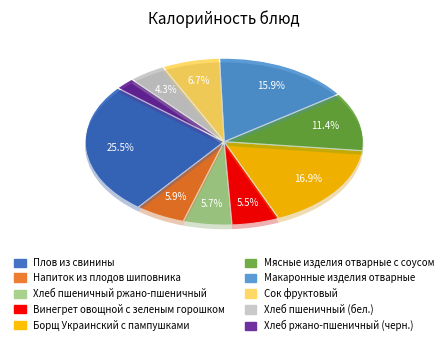

What is the change in value from Борщ Украинский с пампушками to Сок фруктовый?

-137.9